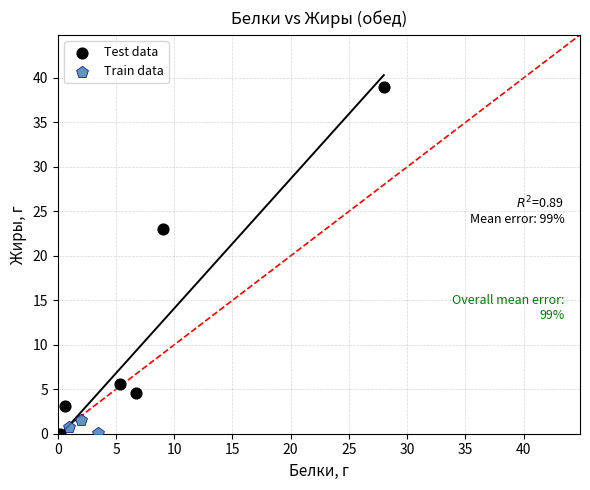

Which series contains the highest Y value?

Test data